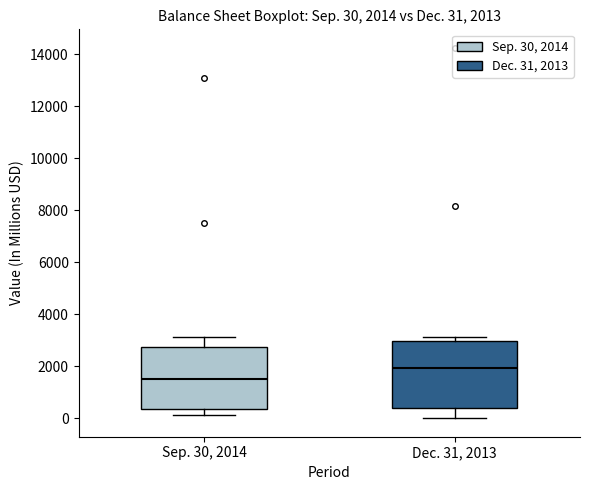

Which box's median line is the lowest?

Sep. 30, 2014